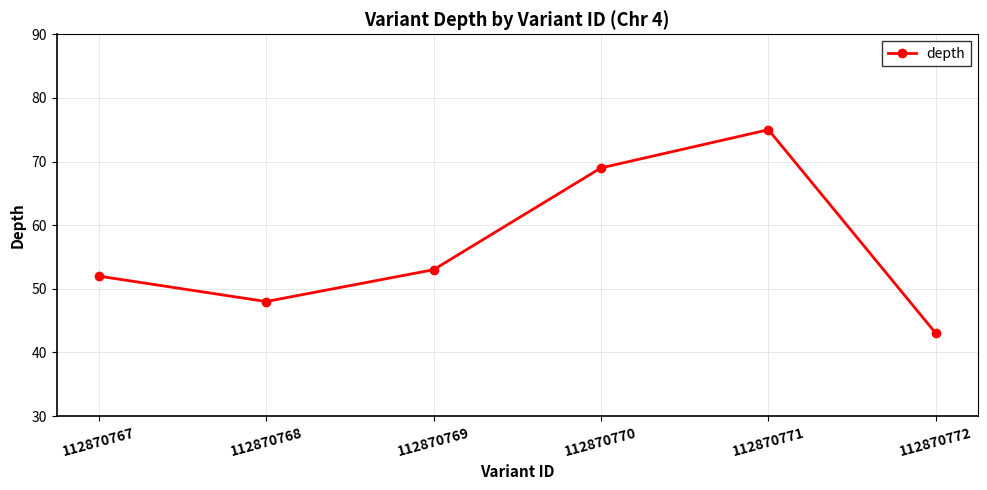

List the labels in order of value, smallest first.

112870772, 112870768, 112870767, 112870769, 112870770, 112870771